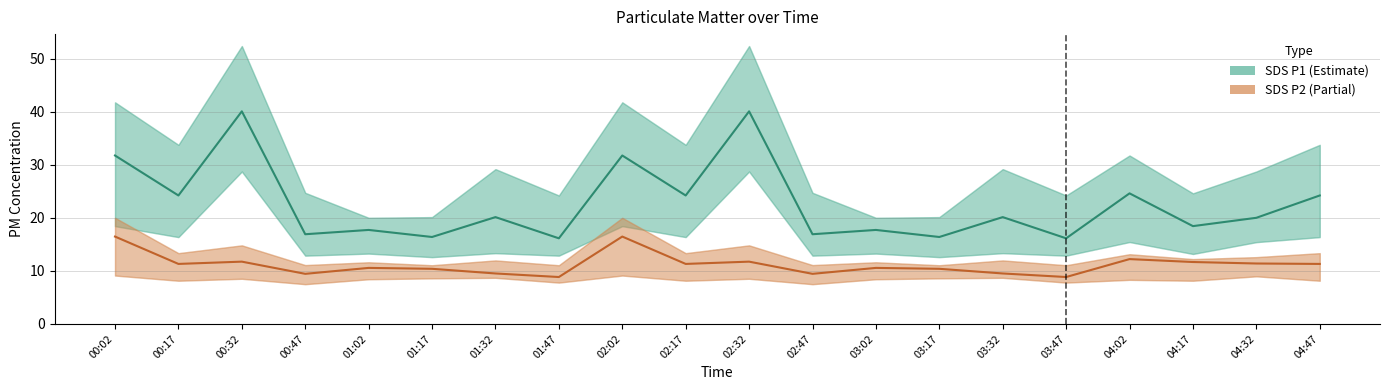

Between 00:32 and 00:47, which series saw the biggest shift?

SDS P1